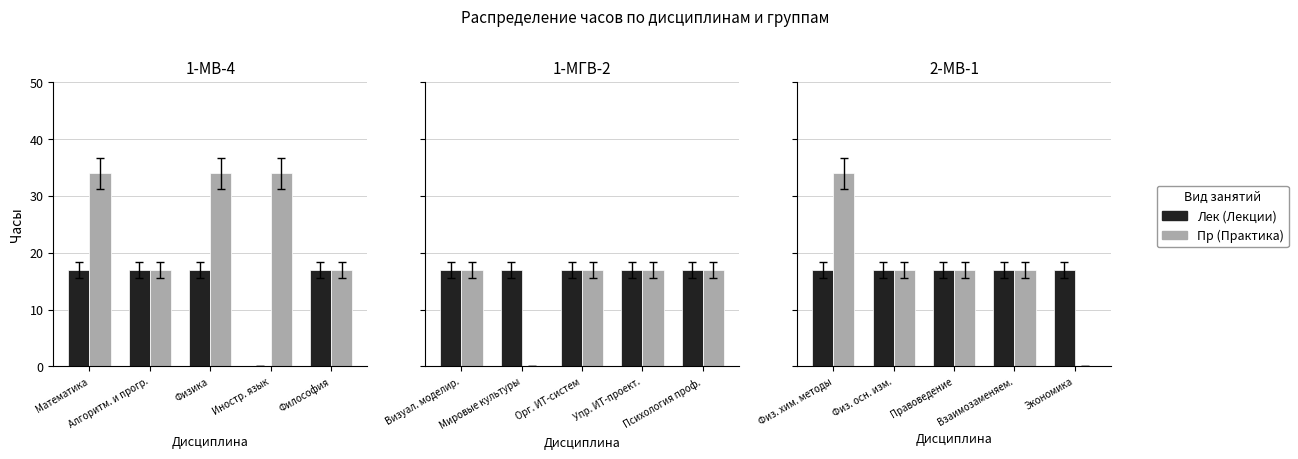

The value of Лек at Взаимозаменяем. is 4. True or false?

False